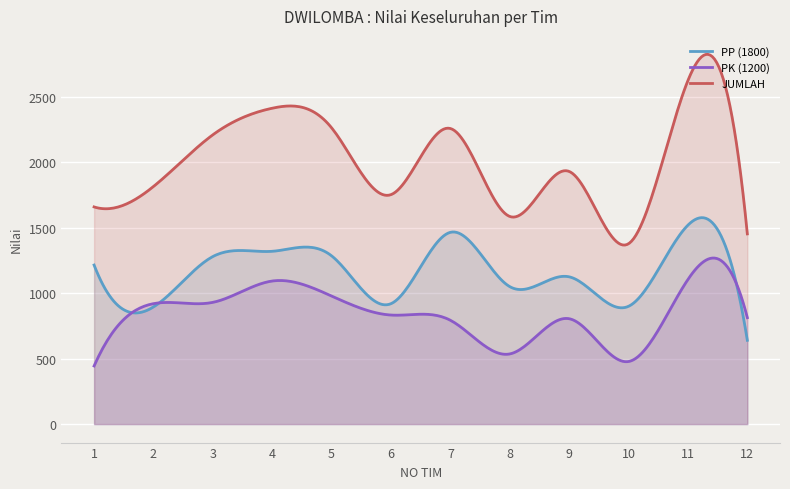

How many series are shown in this chart?

3